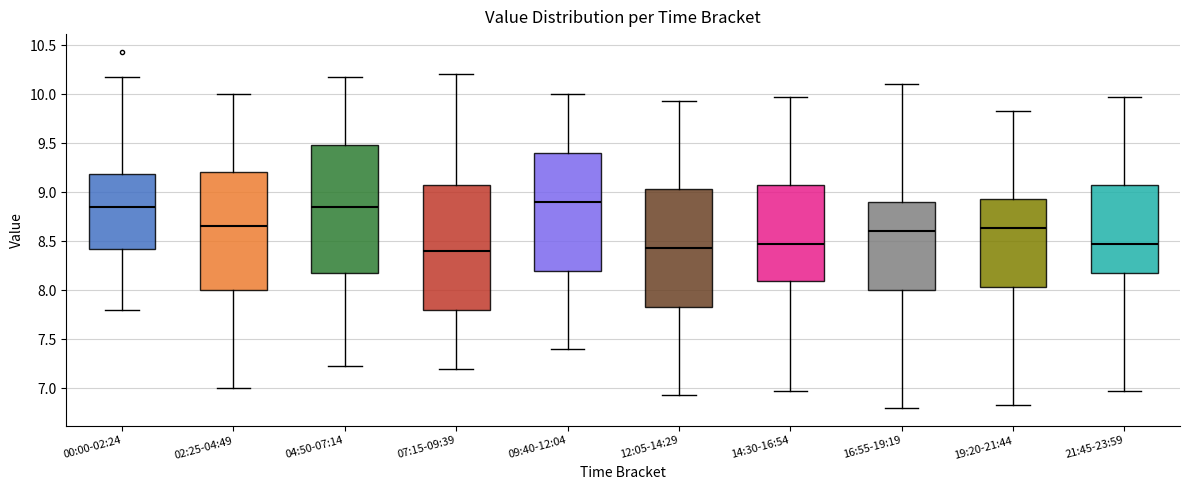

Where does the lower whisker of the box for 09:40-12:04 end on the y-axis? The values are not printed on the chart, so give them approximately, as read against the axis.

7.40